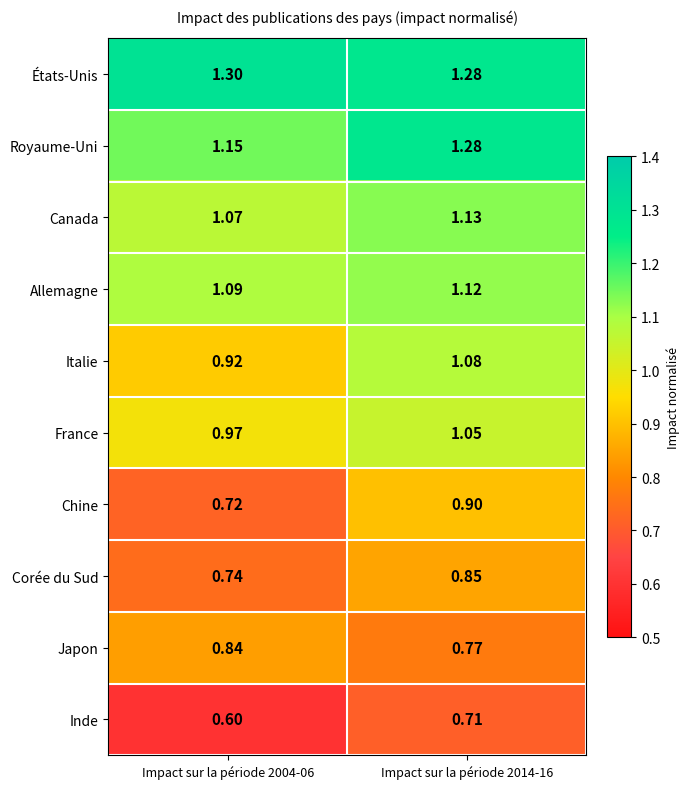

Is the value of Royaume-Uni at Impact sur la période 2004-06 greater than the value of Chine at Impact sur la période 2014-16?

Yes